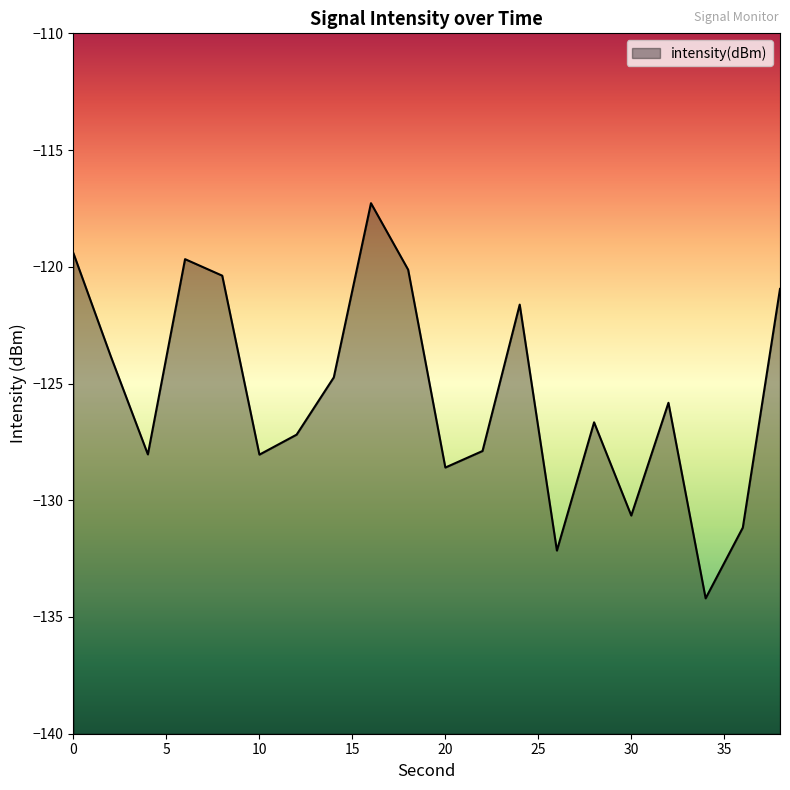

How many series are shown in this chart?

1